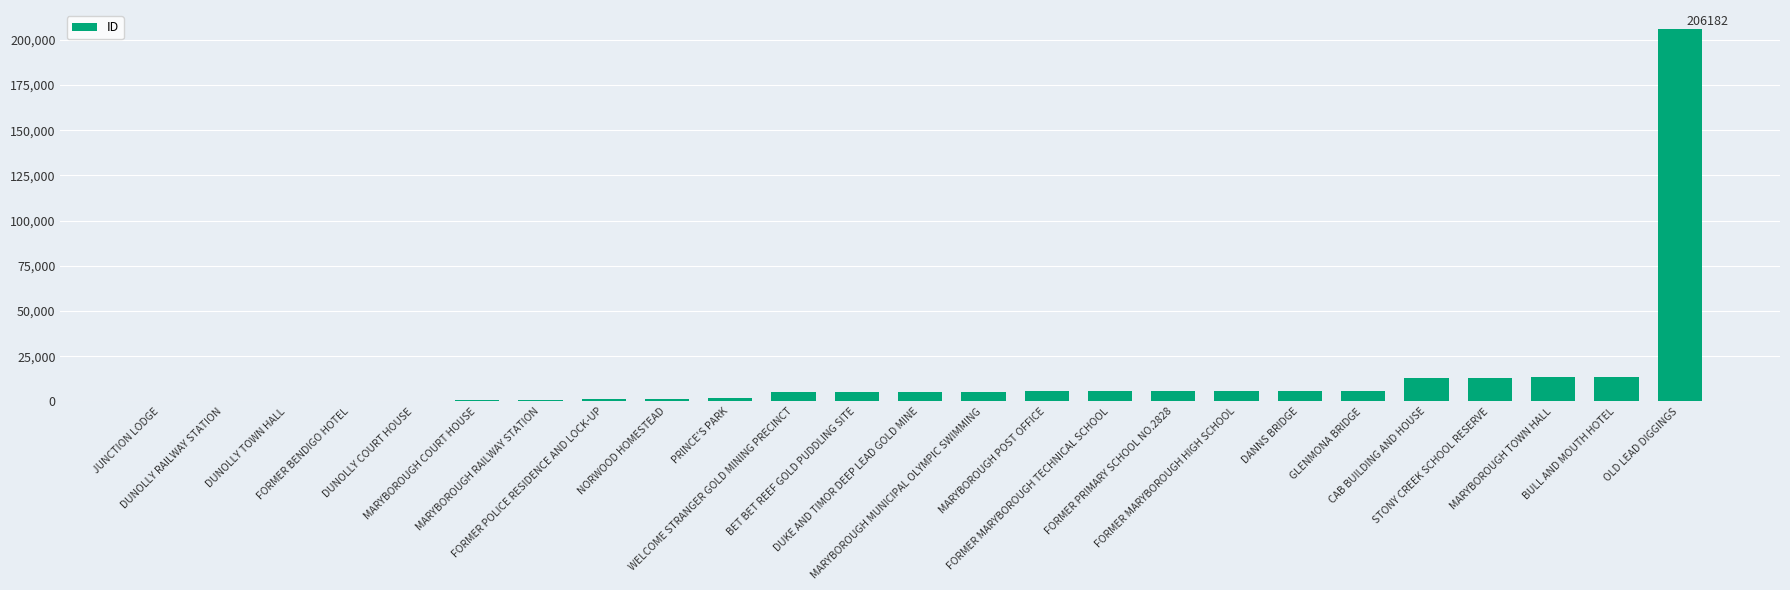

What is the difference between the values at DANNS BRIDGE and CAB BUILDING AND HOUSE?

6973